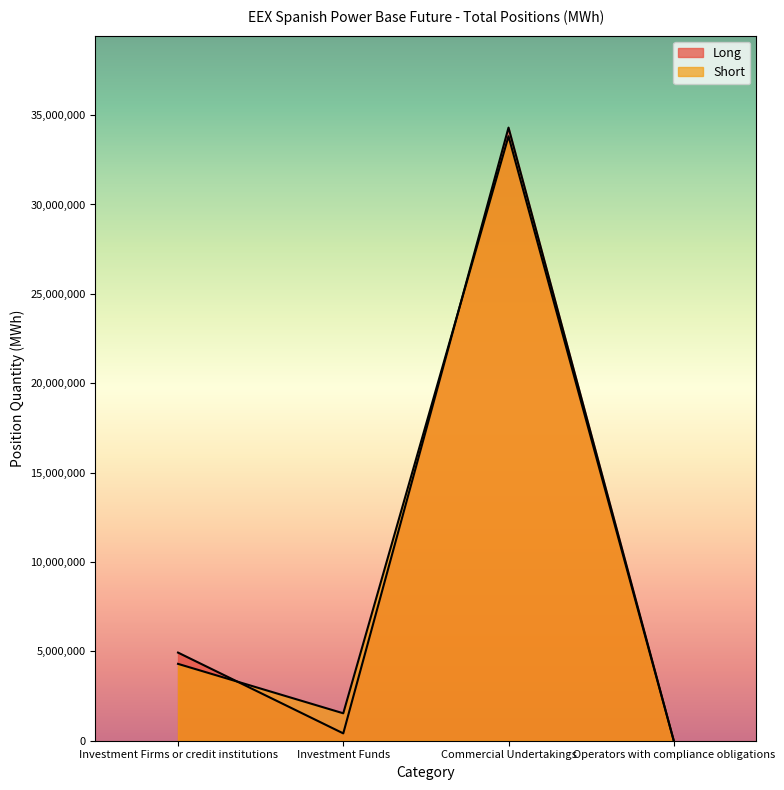

How many positive values does the Short series have?

3